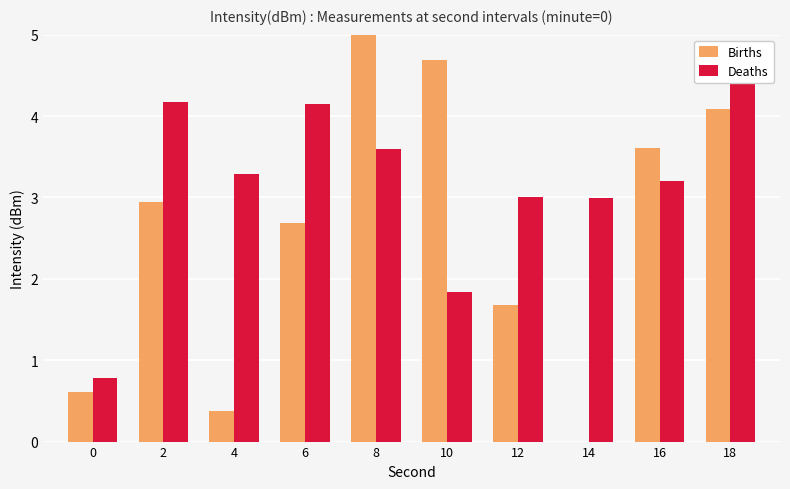

What is the greatest value displayed?

5.0